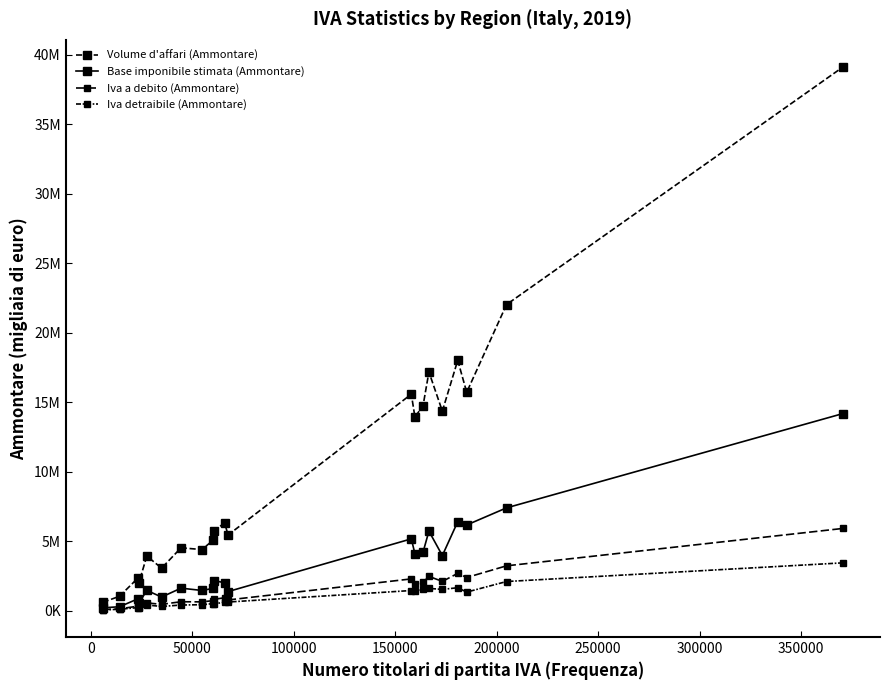

True or false: Iva detraibile (Ammontare) has more than 2 interior local peaks.

True